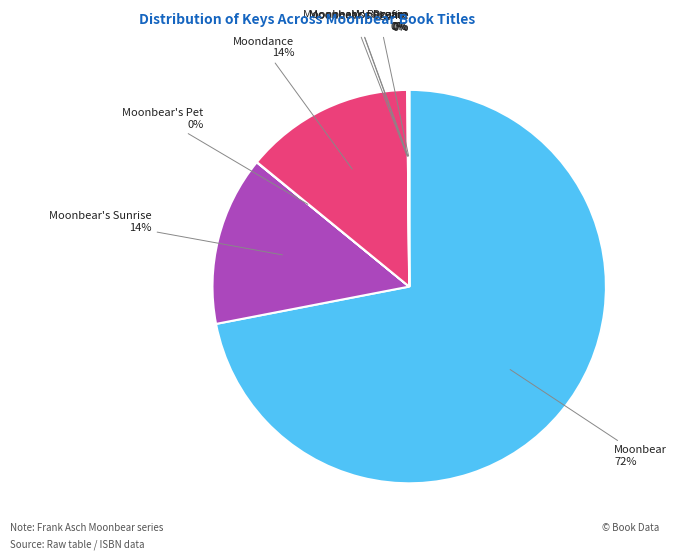

Is there any slice that represents more than half of the pie?

Yes